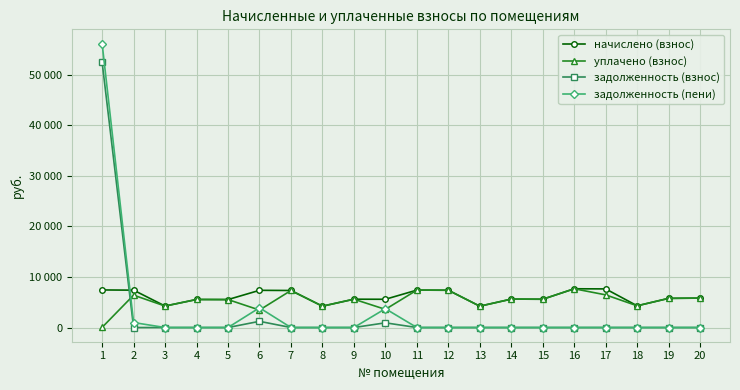

Which has a higher value, 14 or 18?

14